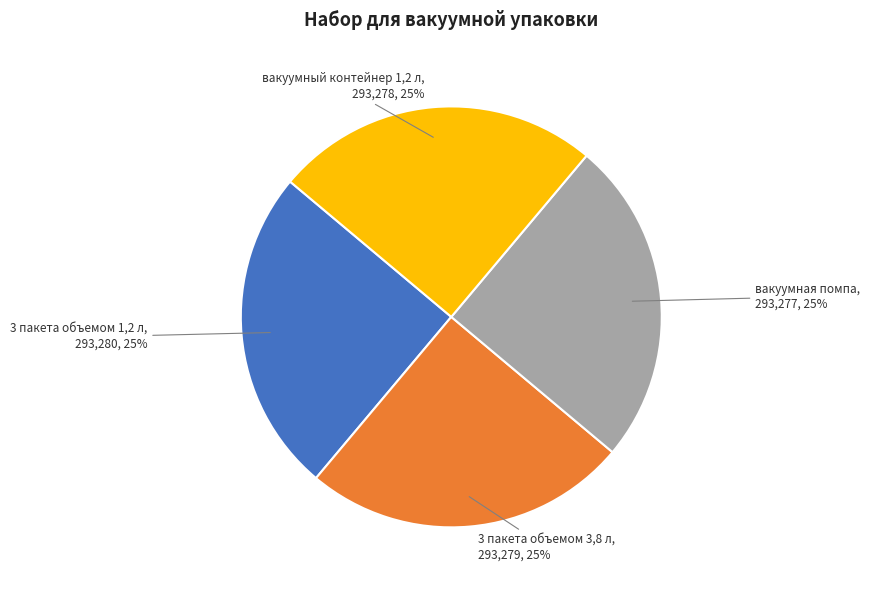

What percentage is the вакуумный контейнер 1,2 л slice, to the nearest percent?

25%